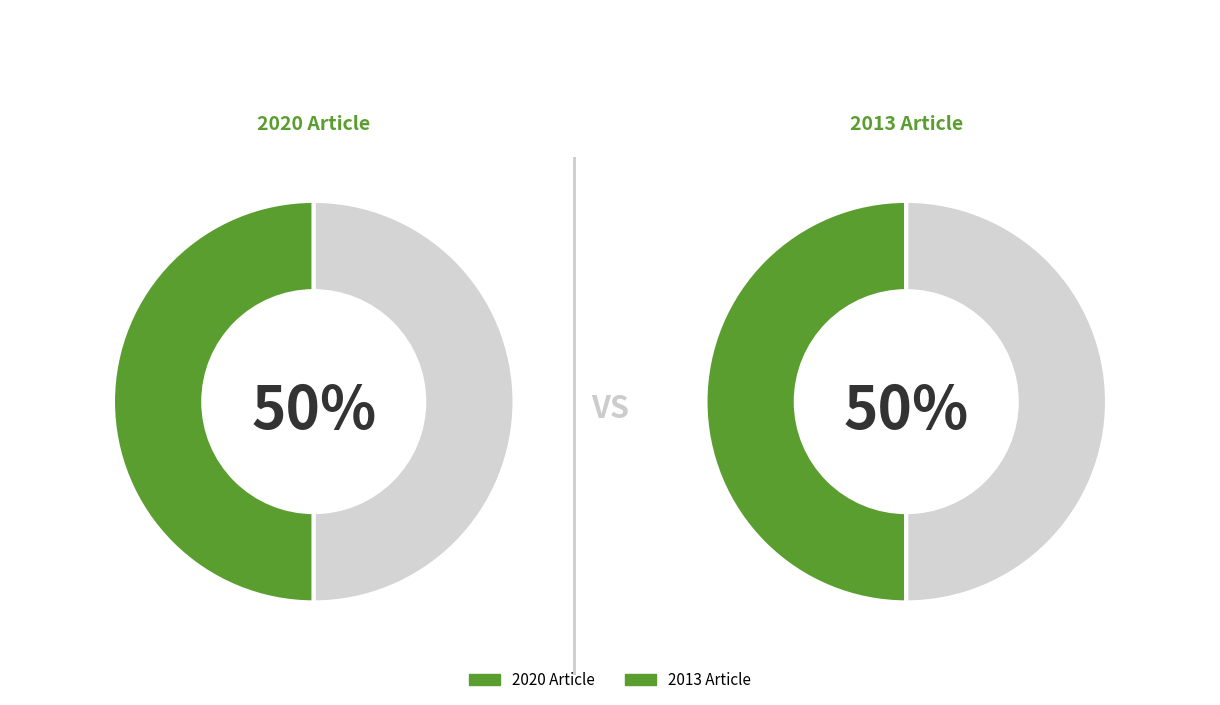

To the nearest percent, what is the combined percentage of OPUS4-23246 (2020) and OPUS4-12950 (2013)?

100%